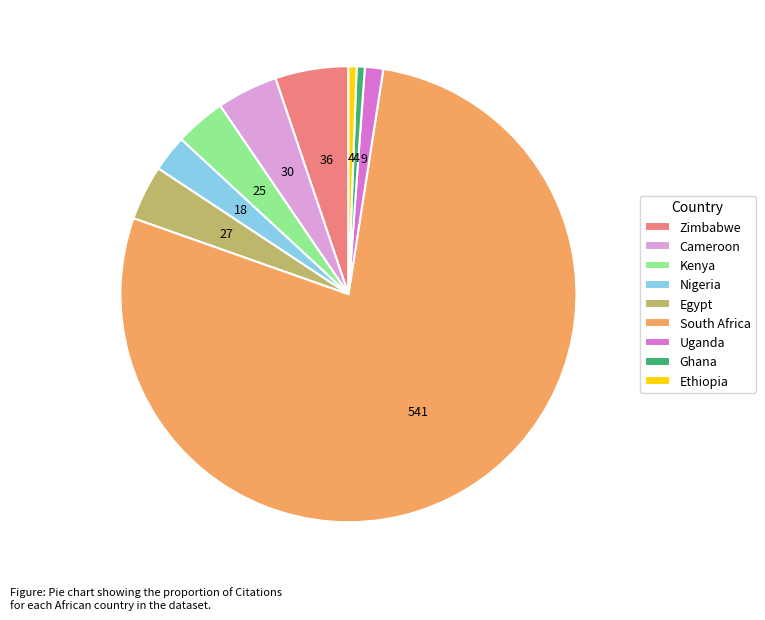

Between South Africa and Ethiopia, which is larger?

South Africa